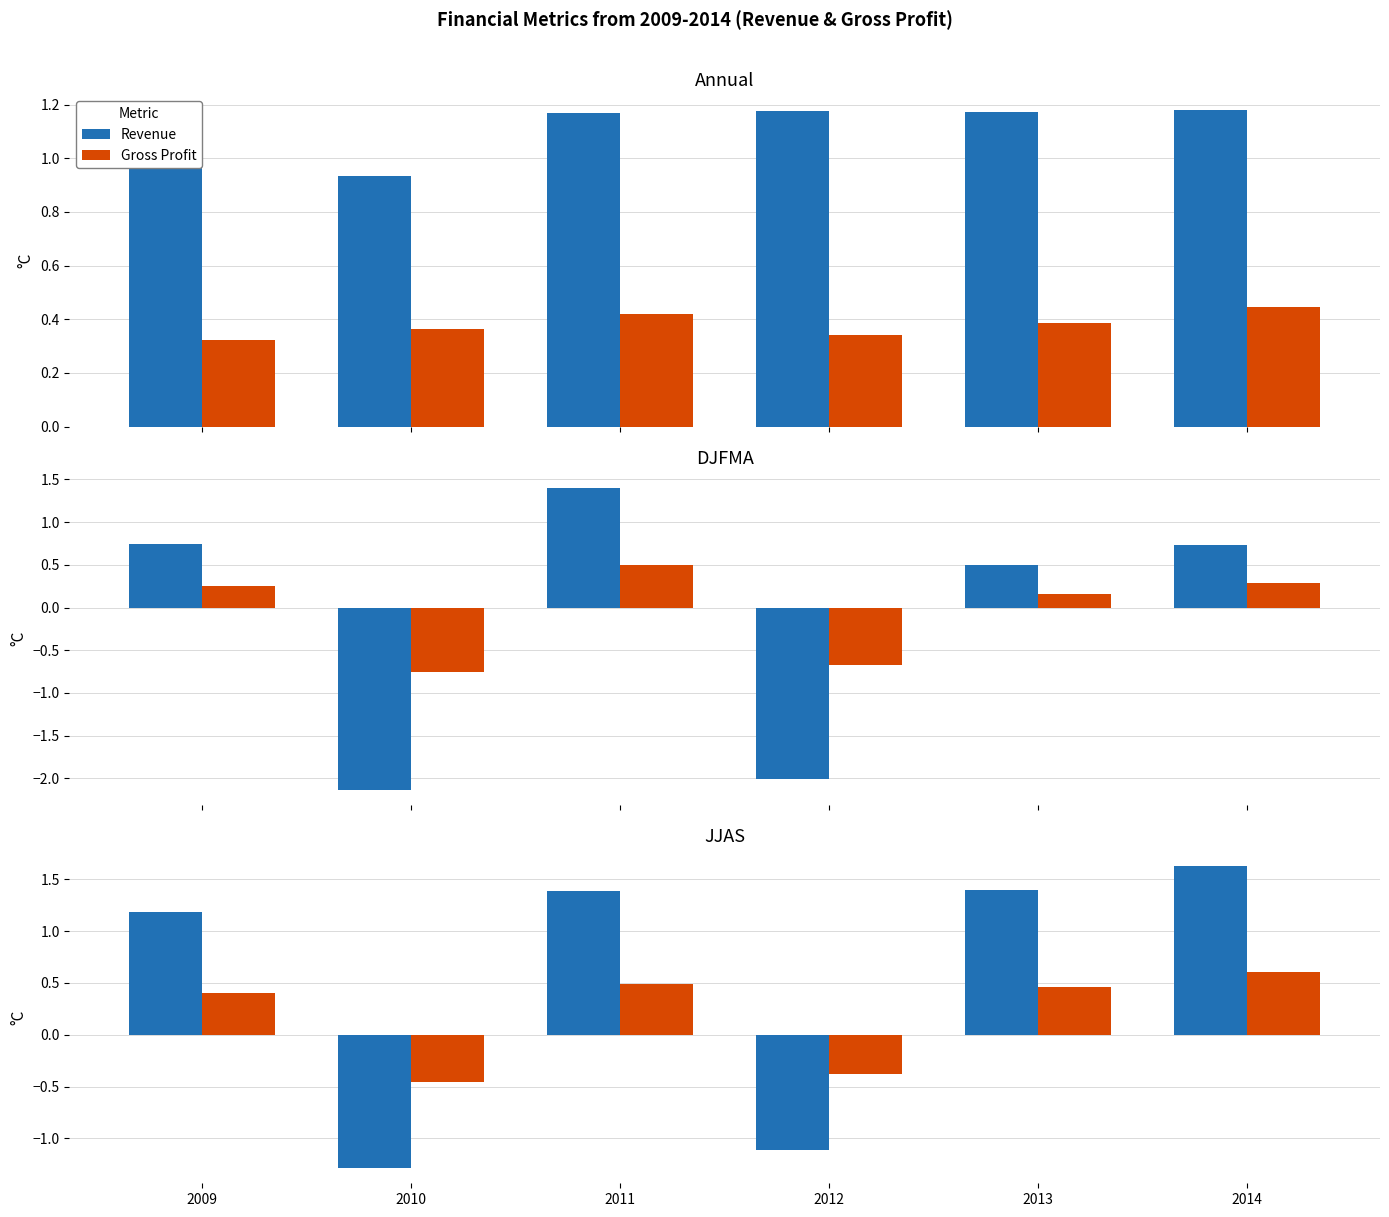

How many bars are there in each group?

2